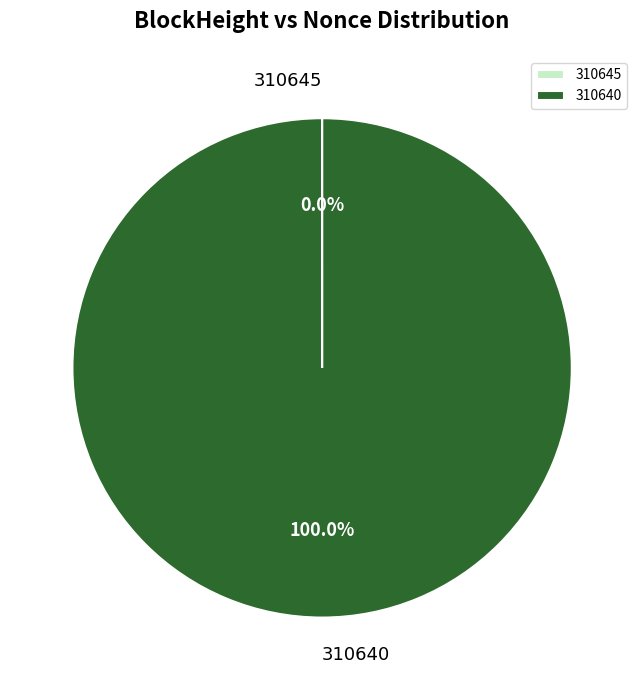

Is it true that 310640 is 100% of the pie?

True